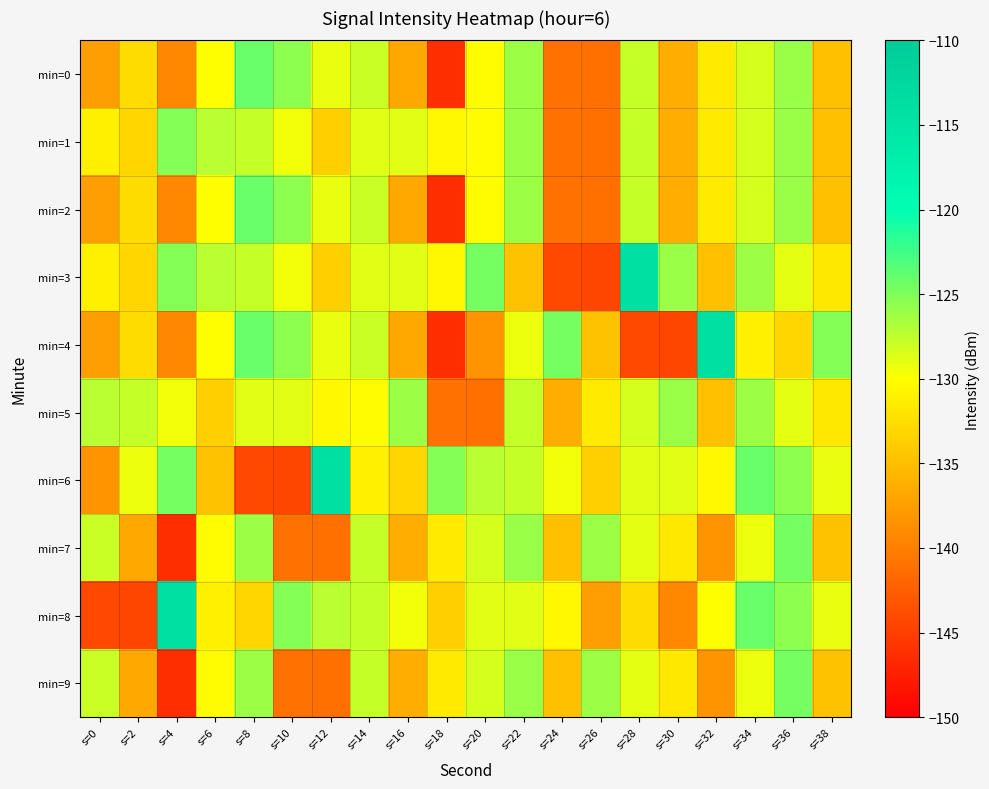

Between s=2 and s=22, which is larger?

s=22